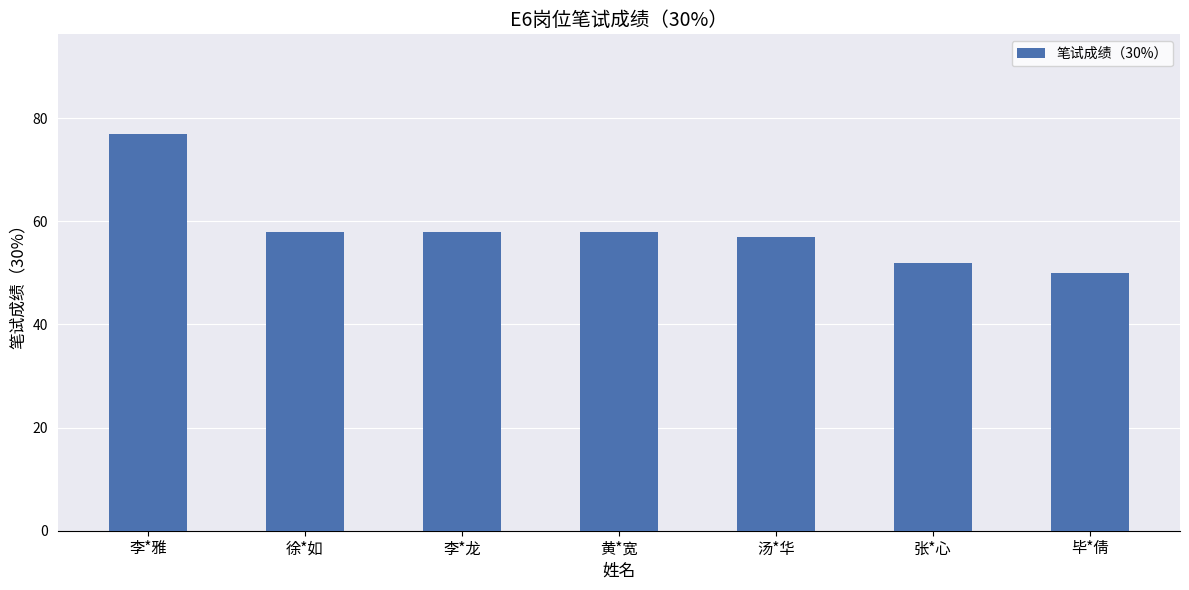

How many series are shown in this chart?

1